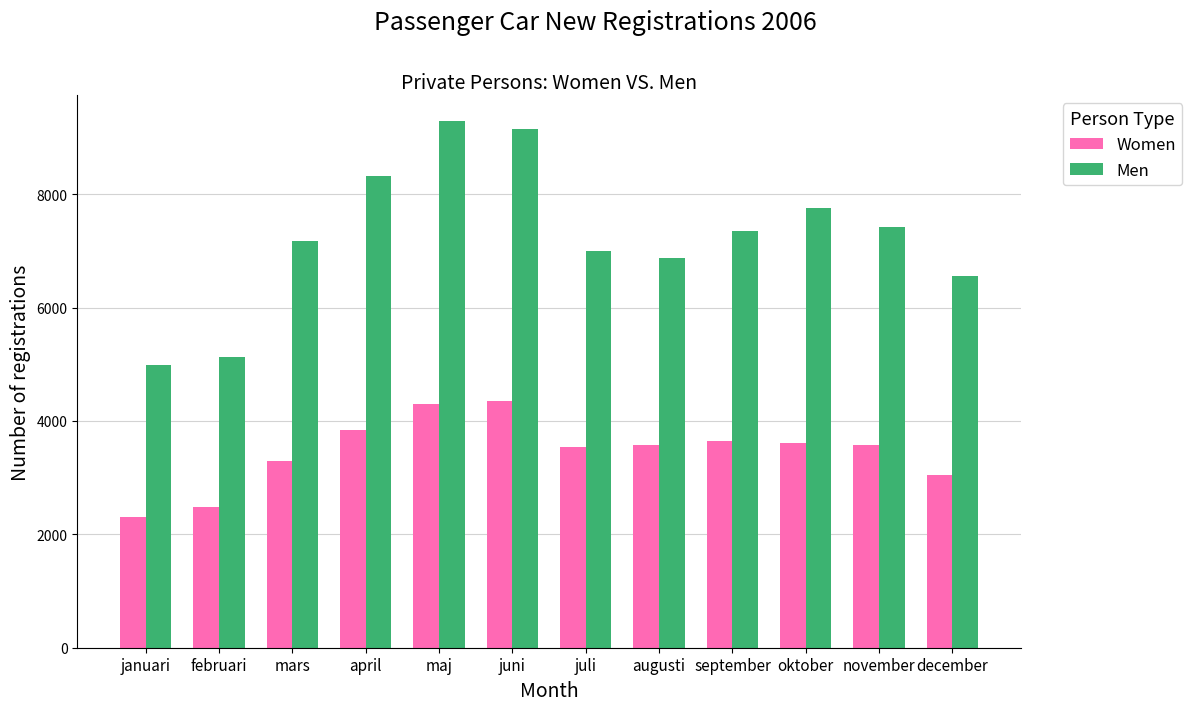

What is the label of the 2nd bar from the right?

november